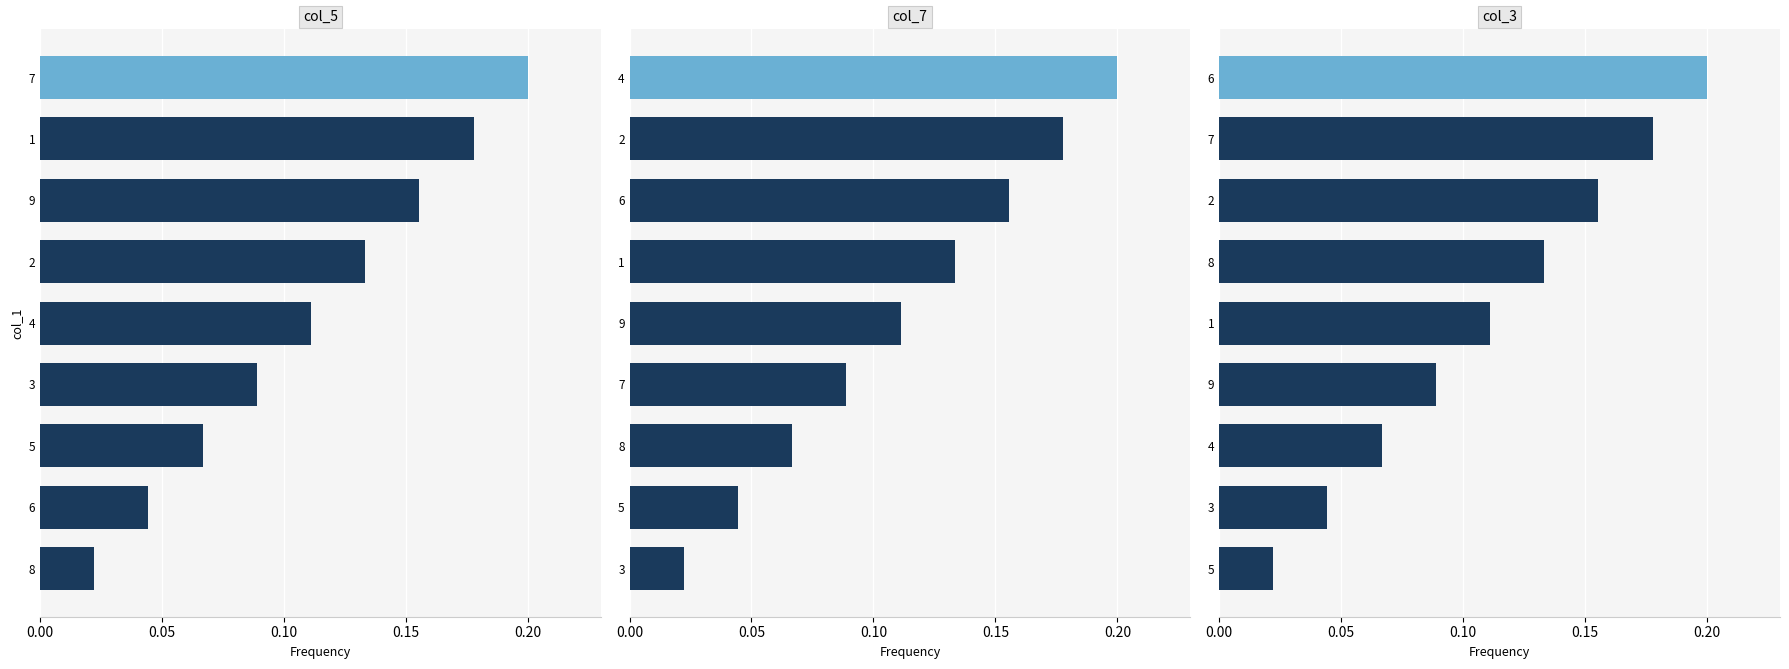

Does the chart contain any negative values?

No